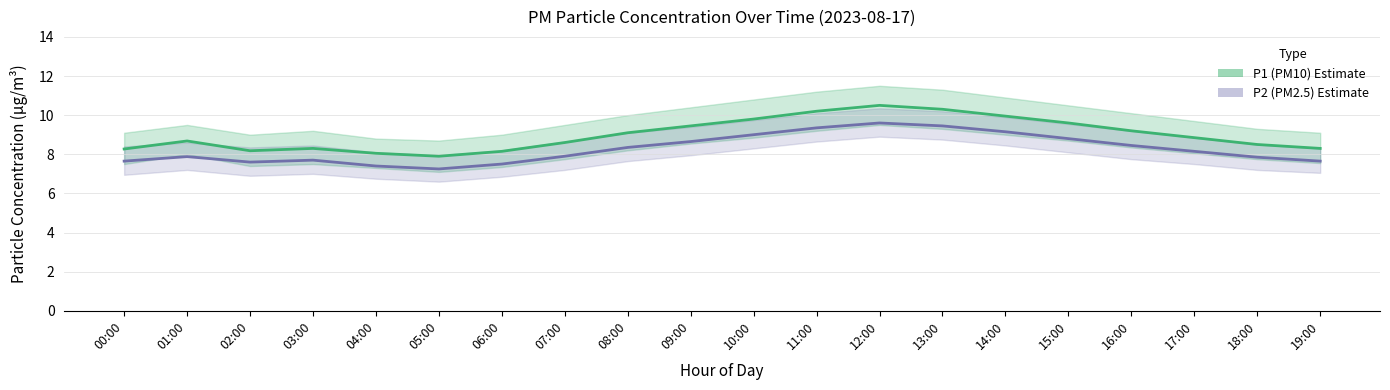

How many distinct data groups are displayed?

2